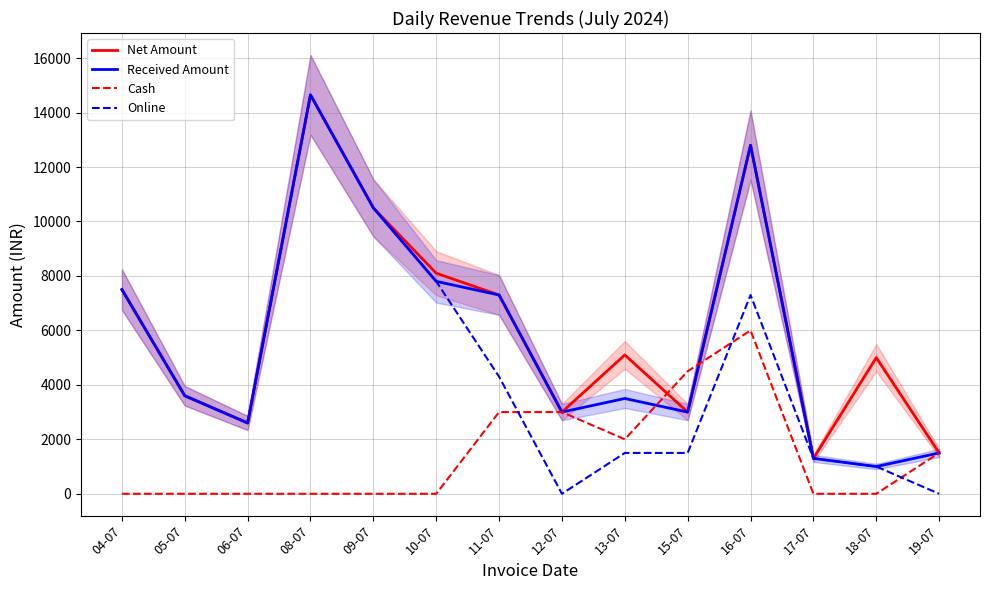

What is the total value across all series at 04-07?

22500